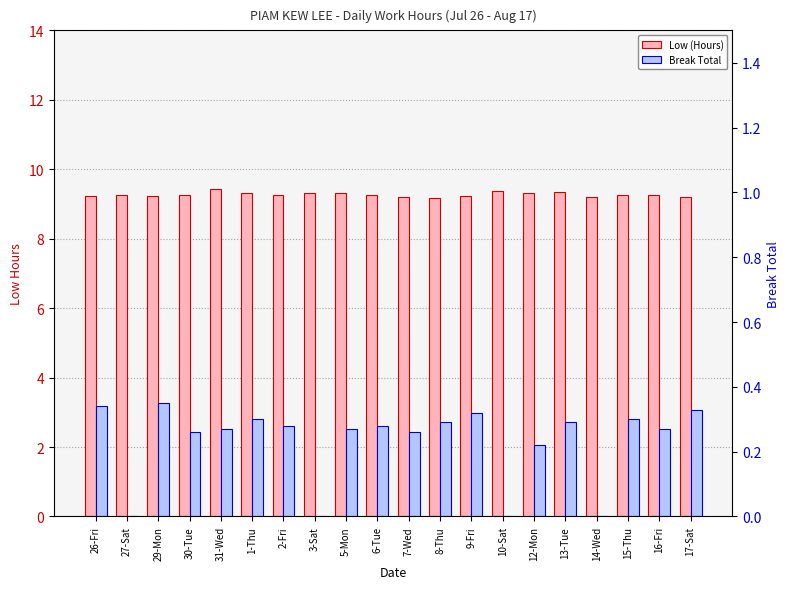

Reading left to right, extract all data points from this chart.

Low (Hours): 26-Fri=9.2	27-Sat=9.3	29-Mon=9.2	30-Tue=9.2	31-Wed=9.4	1-Thu=9.3	2-Fri=9.3	3-Sat=9.3	5-Mon=9.3	6-Tue=9.2	7-Wed=9.2	8-Thu=9.2	9-Fri=9.2	10-Sat=9.4	12-Mon=9.3	13-Tue=9.3	14-Wed=9.2	15-Thu=9.2	16-Fri=9.3	17-Sat=9.2
Break Total: 26-Fri=0.3	27-Sat=0.0	29-Mon=0.3	30-Tue=0.3	31-Wed=0.3	1-Thu=0.3	2-Fri=0.3	3-Sat=0.0	5-Mon=0.3	6-Tue=0.3	7-Wed=0.3	8-Thu=0.3	9-Fri=0.3	10-Sat=0.0	12-Mon=0.2	13-Tue=0.3	14-Wed=0.0	15-Thu=0.3	16-Fri=0.3	17-Sat=0.3